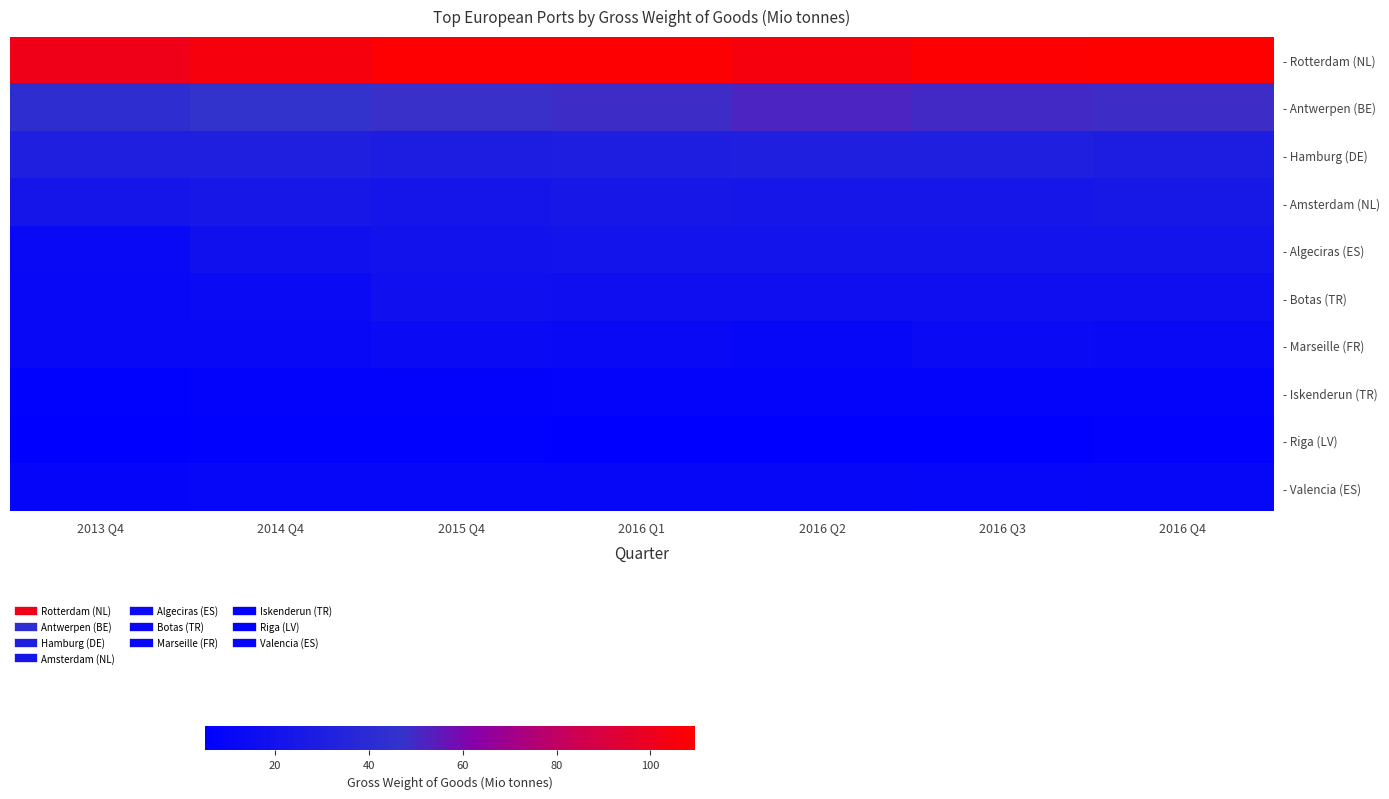

List the series in order of their peak value, lowest first.

- Riga (LV), - Iskenderun (TR), - Valencia (ES), - Marseille (FR), - Botas (TR), - Algeciras (ES), - Amsterdam (NL), - Hamburg (DE), - Antwerpen (BE), - Rotterdam (NL)